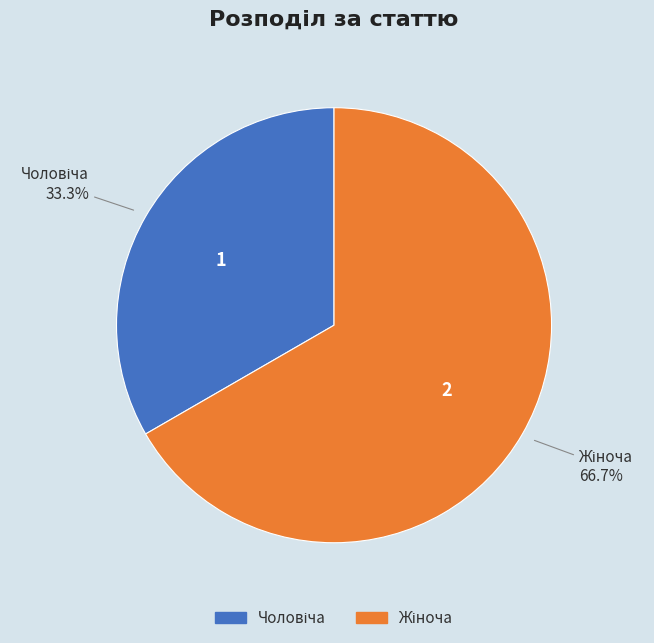

Does any single category account for the majority?

Yes